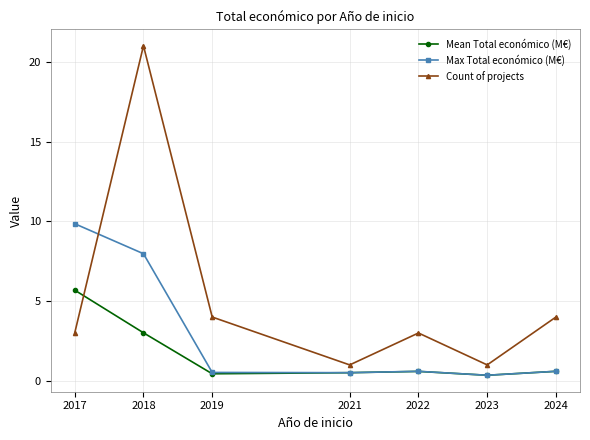

How many times do Mean Total económico (M€) and Count of projects cross each other?

1